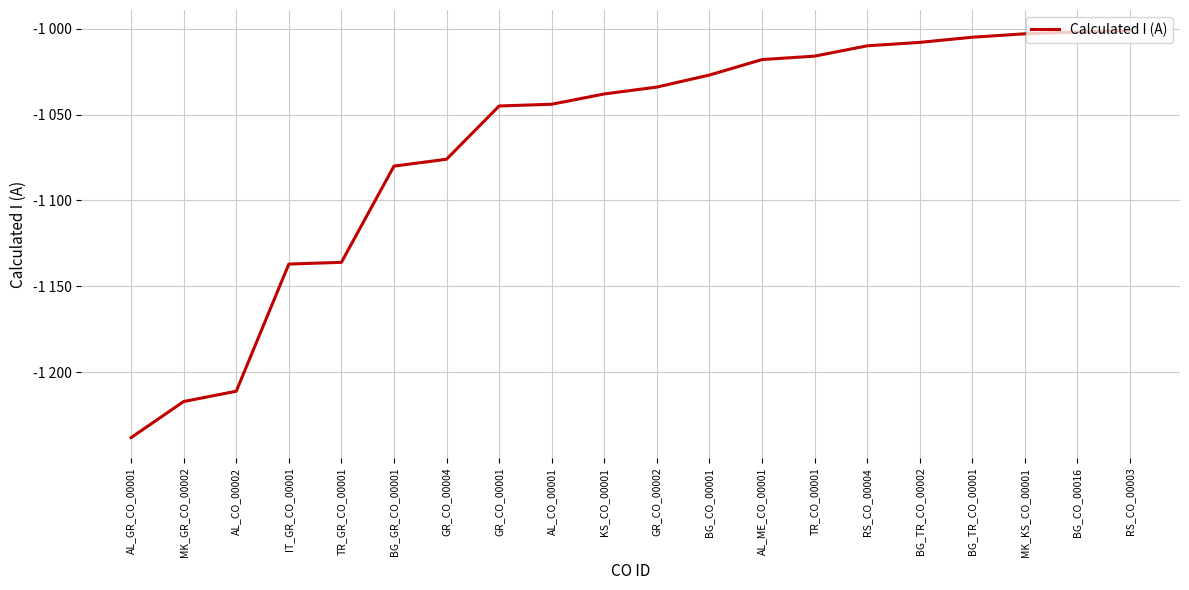

Reading right to left, list all the values displayed in this chart.

RS_CO_00003=-1001	BG_CO_00016=-1002	MK_KS_CO_00001=-1003	BG_TR_CO_00001=-1005	BG_TR_CO_00002=-1008	RS_CO_00004=-1010	TR_CO_00001=-1016	AL_ME_CO_00001=-1018	BG_CO_00001=-1027	GR_CO_00002=-1034	KS_CO_00001=-1038	AL_CO_00001=-1044	GR_CO_00001=-1045	GR_CO_00004=-1076	BG_GR_CO_00001=-1080	TR_GR_CO_00001=-1136	IT_GR_CO_00001=-1137	AL_CO_00002=-1211	MK_GR_CO_00002=-1217	AL_GR_CO_00001=-1238